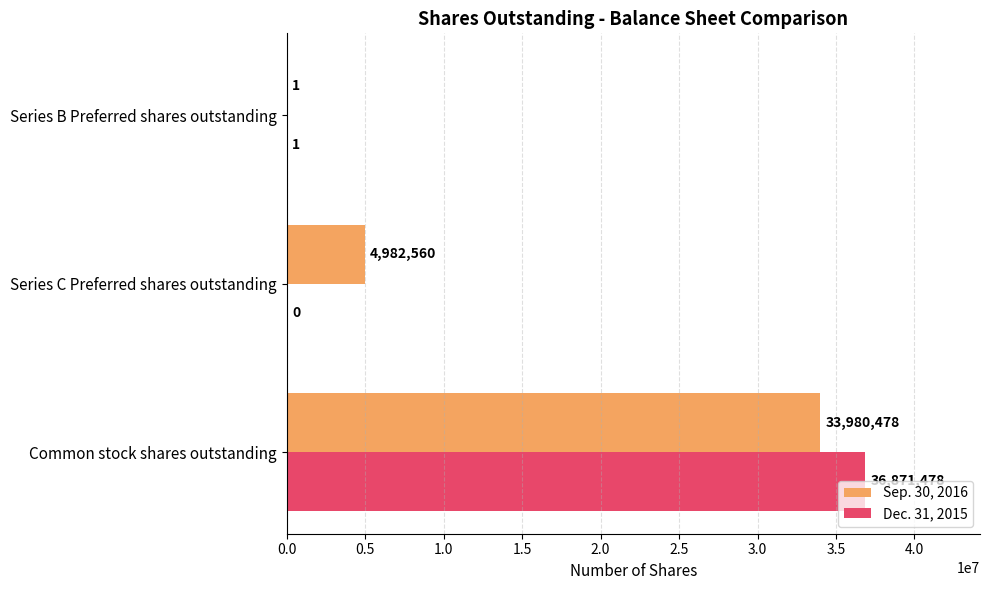

What is the sum of the Sep. 30, 2016 values at Series C Preferred shares outstanding and Series B Preferred shares outstanding?

4982561